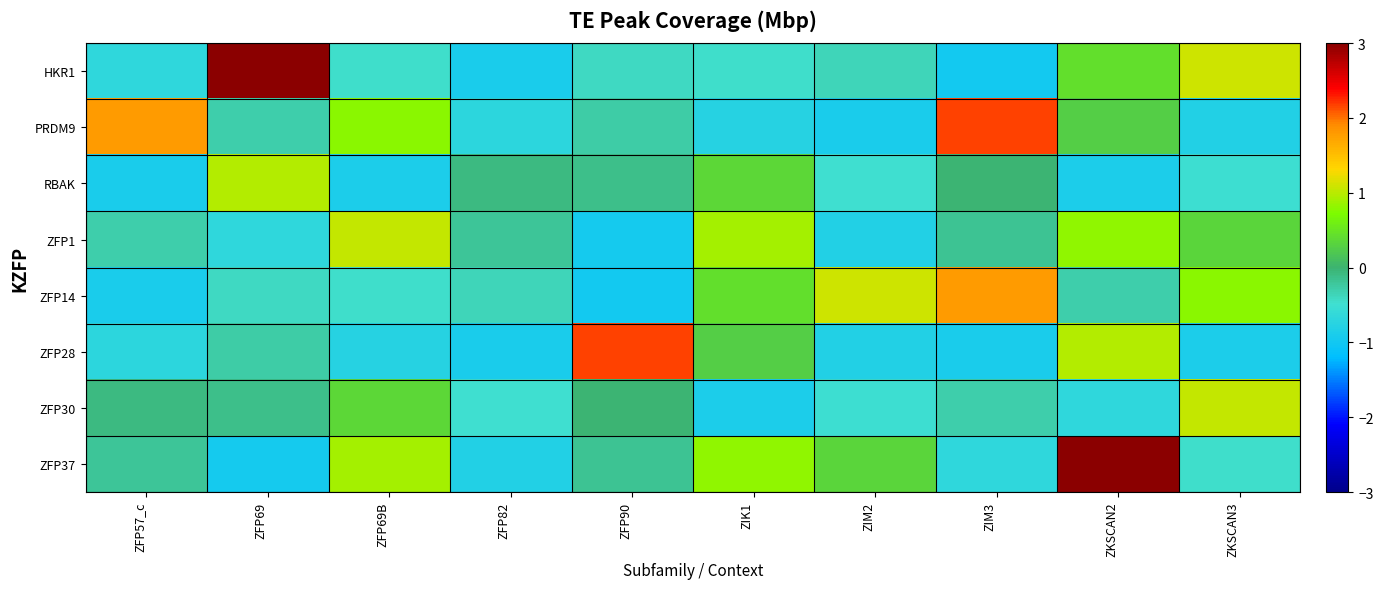

How many categories are shown in the chart?

10